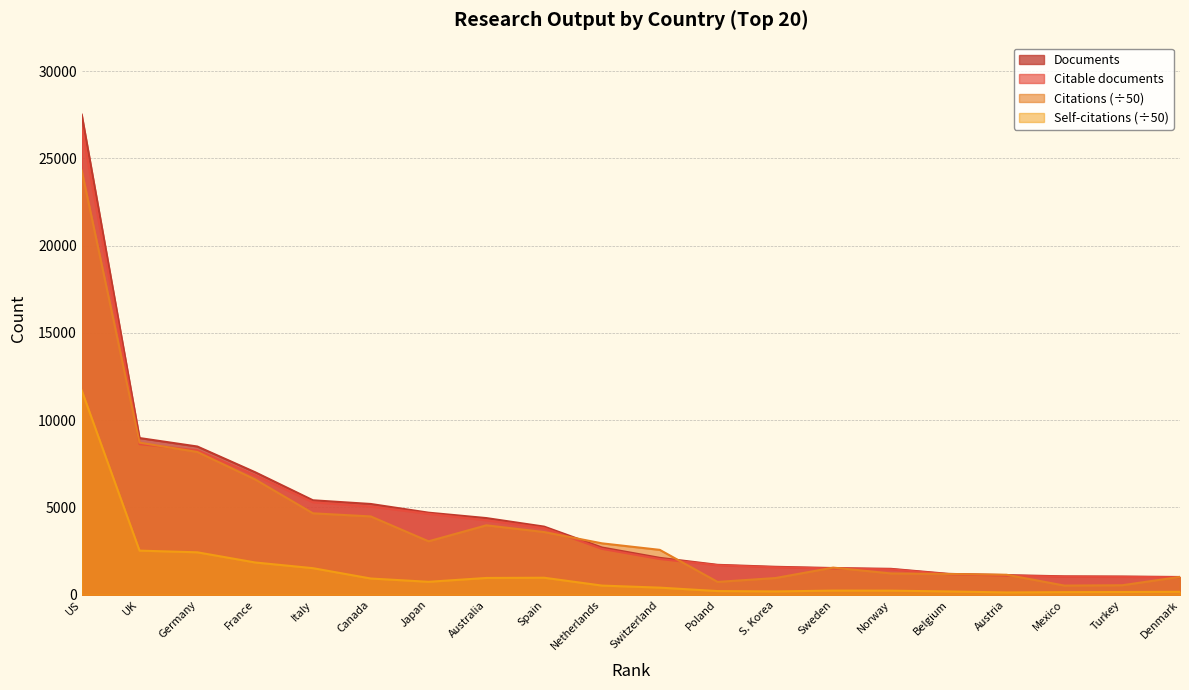

How many values in the Citable documents series are below 2626?

10